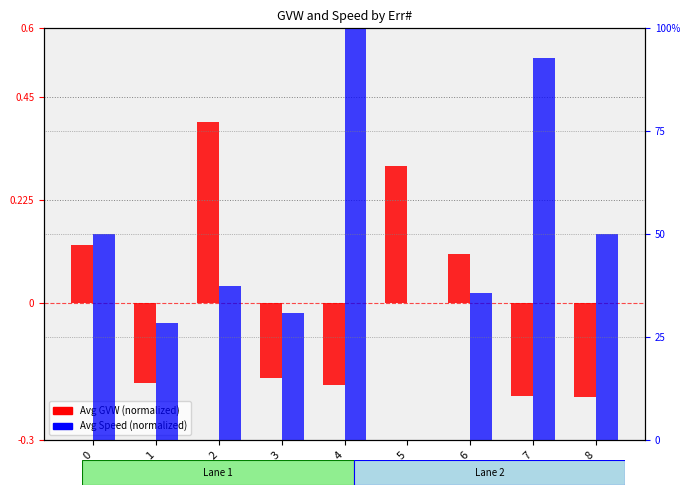

Which series has the widest spread of values?

Avg Speed (normalized)